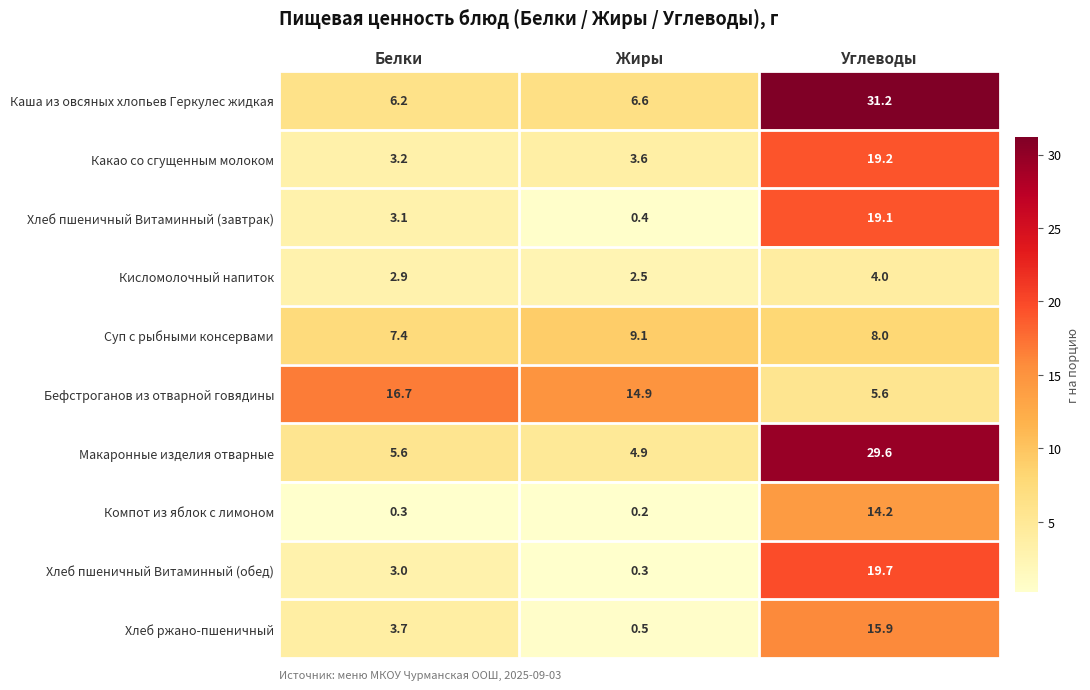

Reading right to left, extract all data points from this chart.

Каша из овсяных хлопьев Геркулес жидкая: Углеводы=31.2	Жиры=6.6	Белки=6.2
Какао со сгущенным молоком: Углеводы=19.2	Жиры=3.6	Белки=3.2
Хлеб пшеничный Витаминный (завтрак): Углеводы=19.1	Жиры=0.4	Белки=3.1
Кисломолочный напиток: Углеводы=4.0	Жиры=2.5	Белки=2.9
Суп с рыбными консервами: Углеводы=8.0	Жиры=9.1	Белки=7.4
Бефстроганов из отварной говядины: Углеводы=5.6	Жиры=14.9	Белки=16.7
Макаронные изделия отварные: Углеводы=29.6	Жиры=4.9	Белки=5.6
Компот из яблок с лимоном: Углеводы=14.2	Жиры=0.2	Белки=0.3
Хлеб пшеничный Витаминный (обед): Углеводы=19.7	Жиры=0.3	Белки=3.0
Хлеб ржано-пшеничный: Углеводы=15.9	Жиры=0.5	Белки=3.7